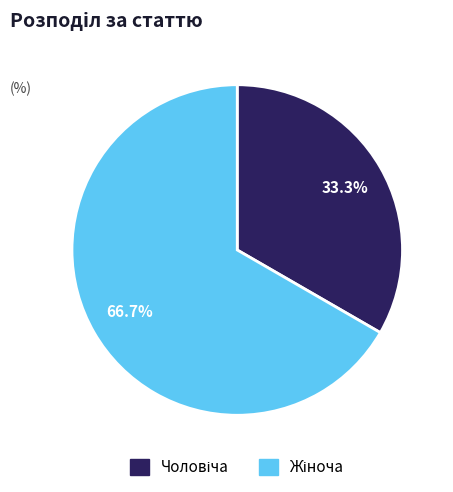

Does any single category account for the majority?

Yes